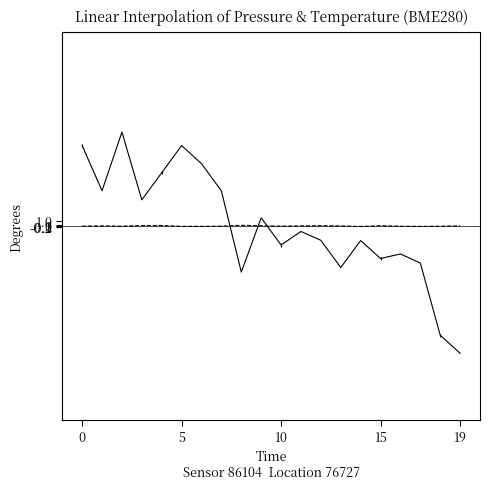

Reading right to left, extract all data points from this chart.

pressure: -24.6	-21.1	-7.1	-5.4	-6.3	-2.8	-8.0	-2.8	-1.1	-3.7	1.6	-8.9	6.8	12.0	15.5	10.3	5.0	18.1	6.8	15.5
temperature: 0.0	-0.0	-0.1	-0.0	0.1	-0.1	0.0	0.1	0.0	-0.0	0.0	0.1	-0.0	-0.1	-0.1	0.1	0.1	-0.0	0.0	-0.0